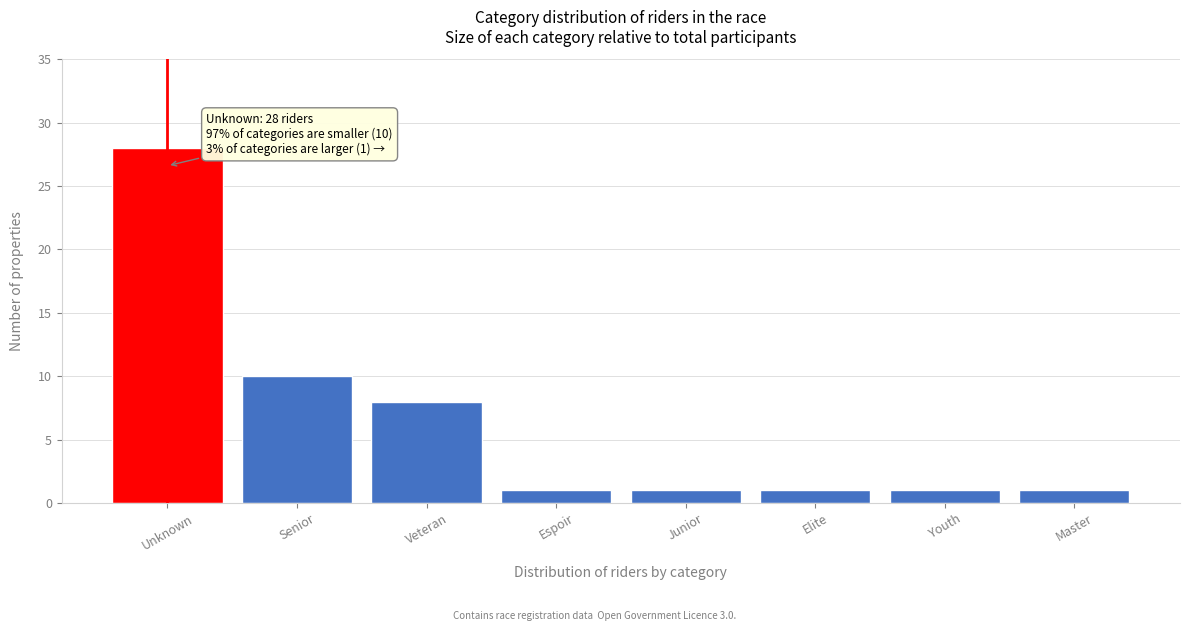

Reading left to right, list all the values displayed in this chart.

28	10	8	1	1	1	1	1